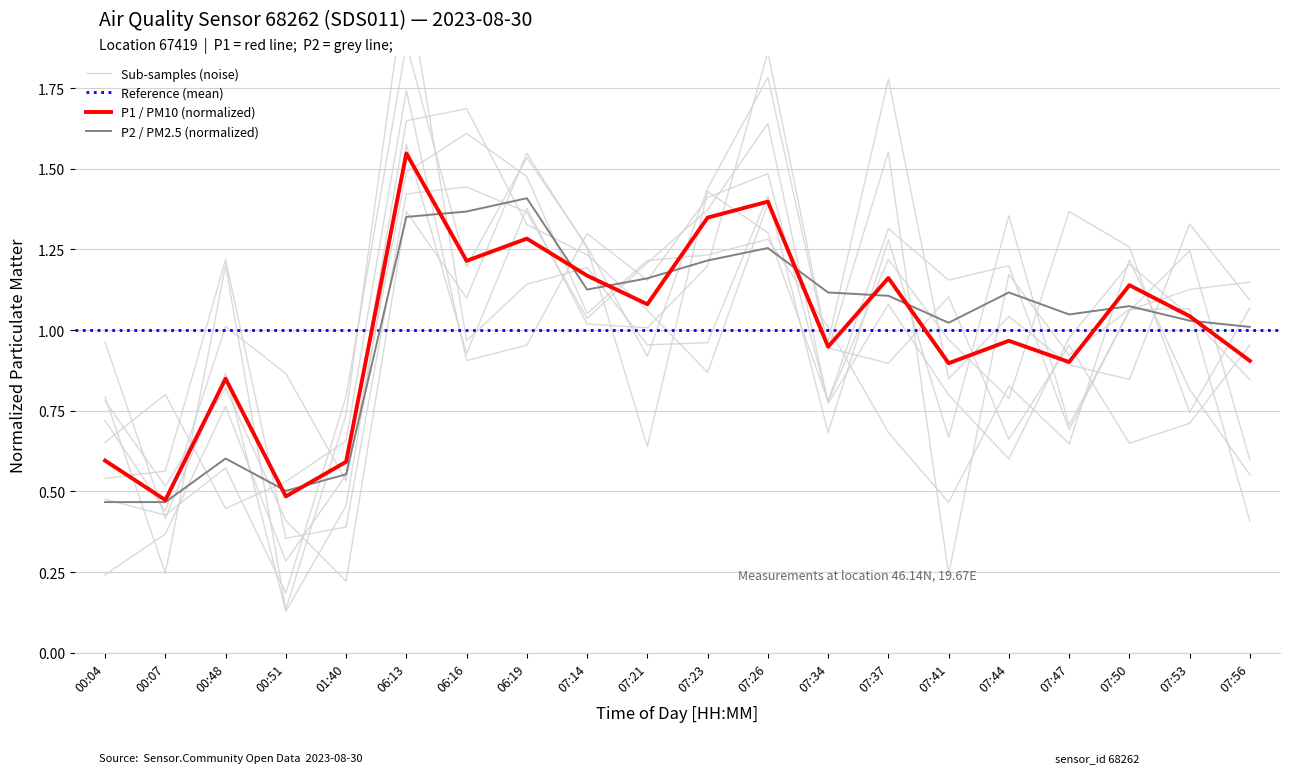

Reading right to left, extract all data points from this chart.

P1 (PM10): 0.9	1.0	1.1	0.9	1.0	0.9	1.2	0.9	1.4	1.3	1.1	1.2	1.3	1.2	1.5	0.6	0.5	0.8	0.5	0.6
P2 (PM2.5): 1.0	1.0	1.1	1.0	1.1	1.0	1.1	1.1	1.3	1.2	1.2	1.1	1.4	1.4	1.4	0.6	0.5	0.6	0.5	0.5